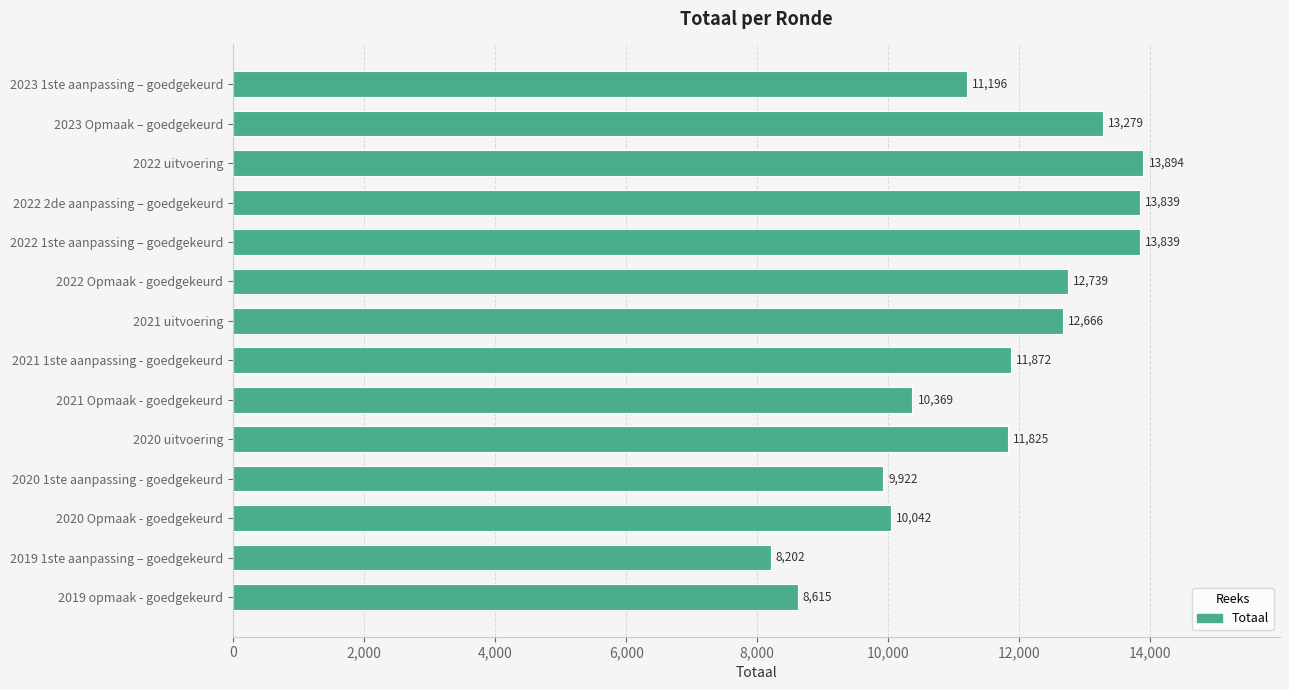

Which has a higher value, 2020 uitvoering or 2019 opmaak - goedgekeurd?

2020 uitvoering